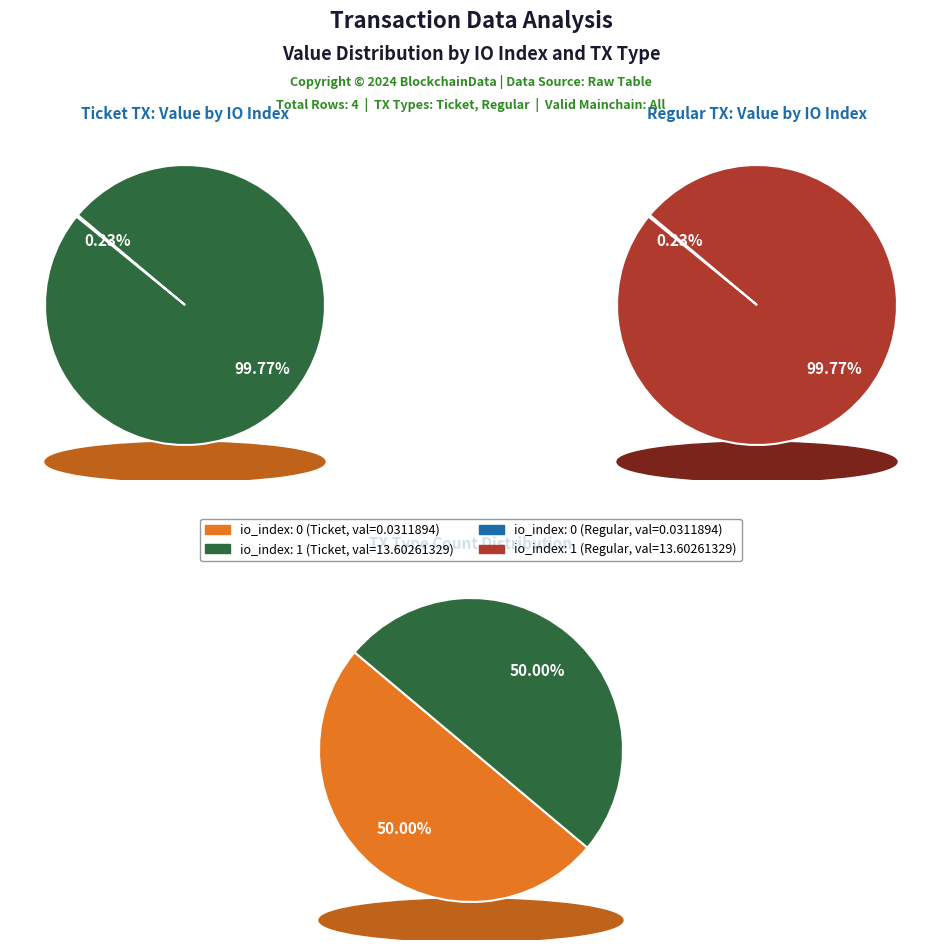

Is there a majority slice in this chart?

Yes